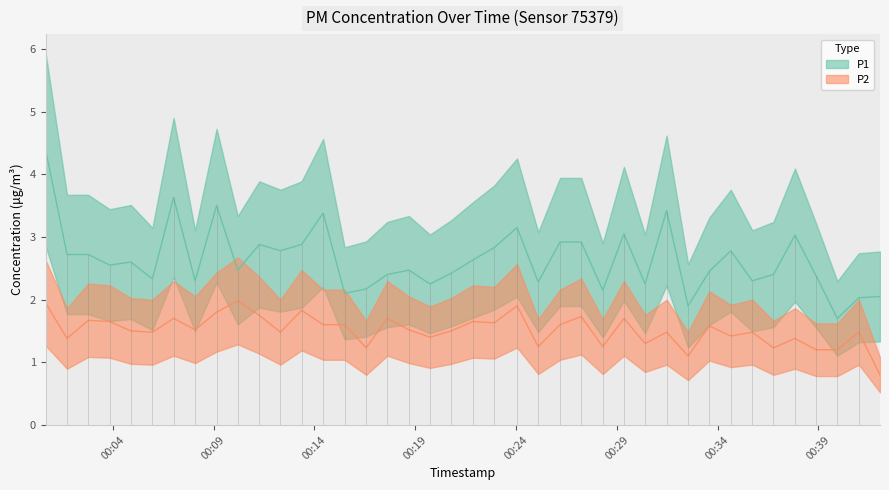

Is it true that P1 equals 0.8 at 01:00?

False